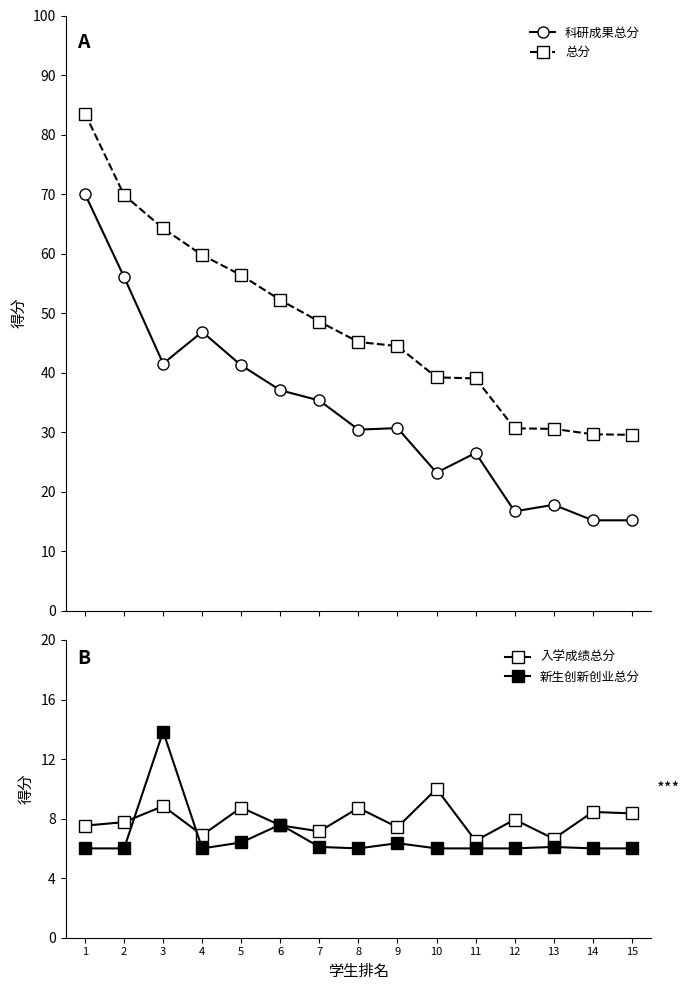

What value does the 入学成绩总分 series have at 1?

7.5